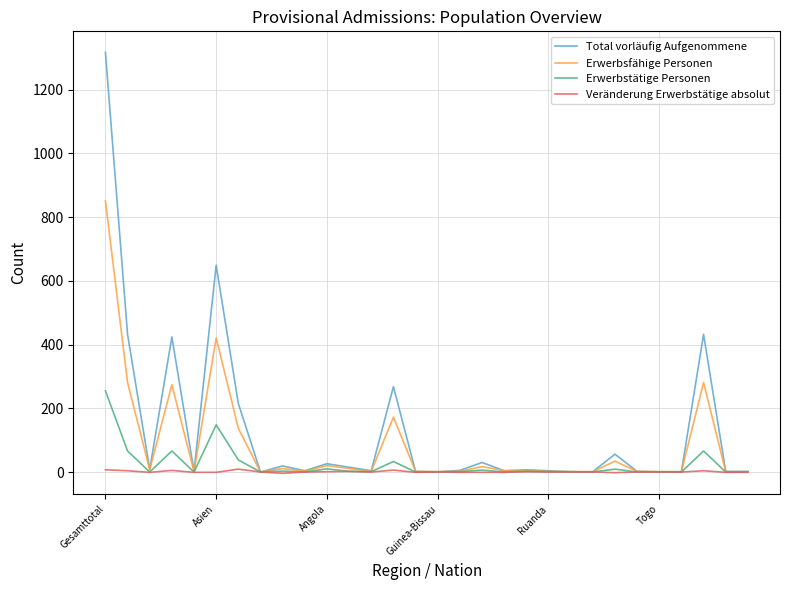

Which series has the largest range (max minus min)?

Total vorläufig Aufgenommene